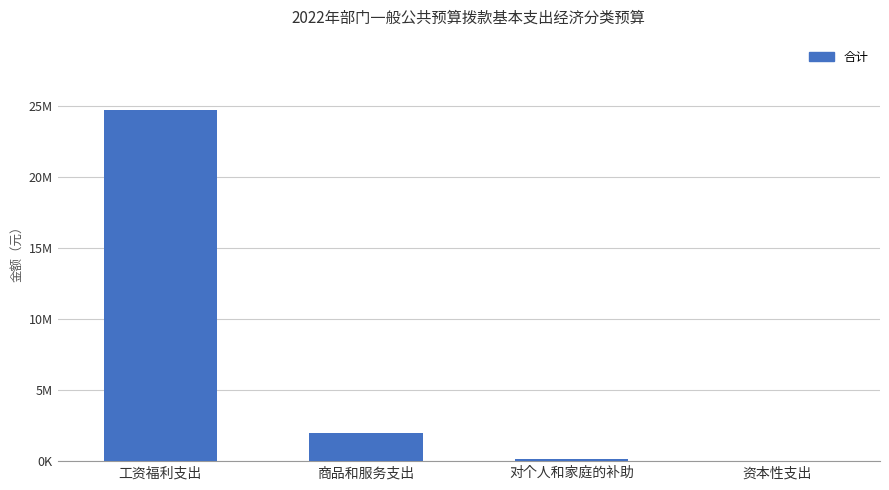

What is the difference between the values at 商品和服务支出 and 对个人和家庭的补助?

1867460.1